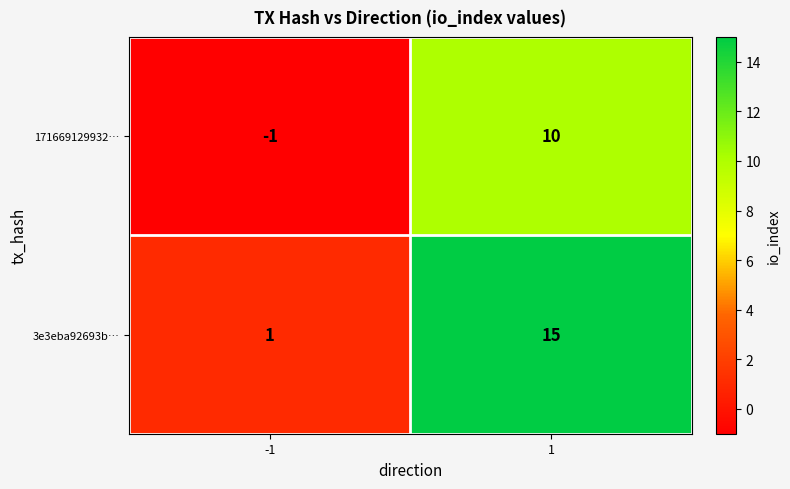

What is the average value of the 3e3eba92693b… series?

8